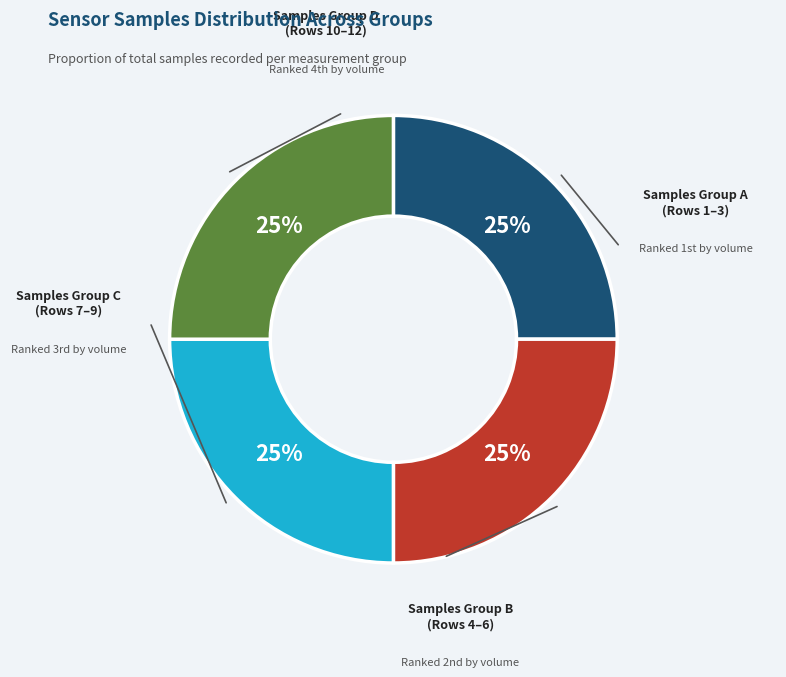

To the nearest percent, what is the average slice percentage?

25%